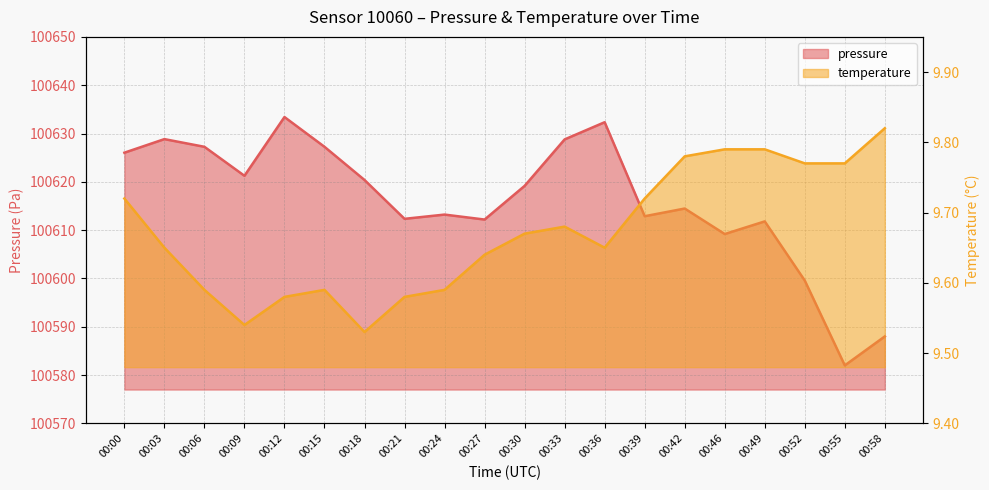

List the labels in order of temperature value, largest first.

00:58, 00:46, 00:49, 00:42, 00:52, 00:55, 00:00, 00:39, 00:33, 00:30, 00:03, 00:36, 00:27, 00:06, 00:15, 00:24, 00:12, 00:21, 00:09, 00:18